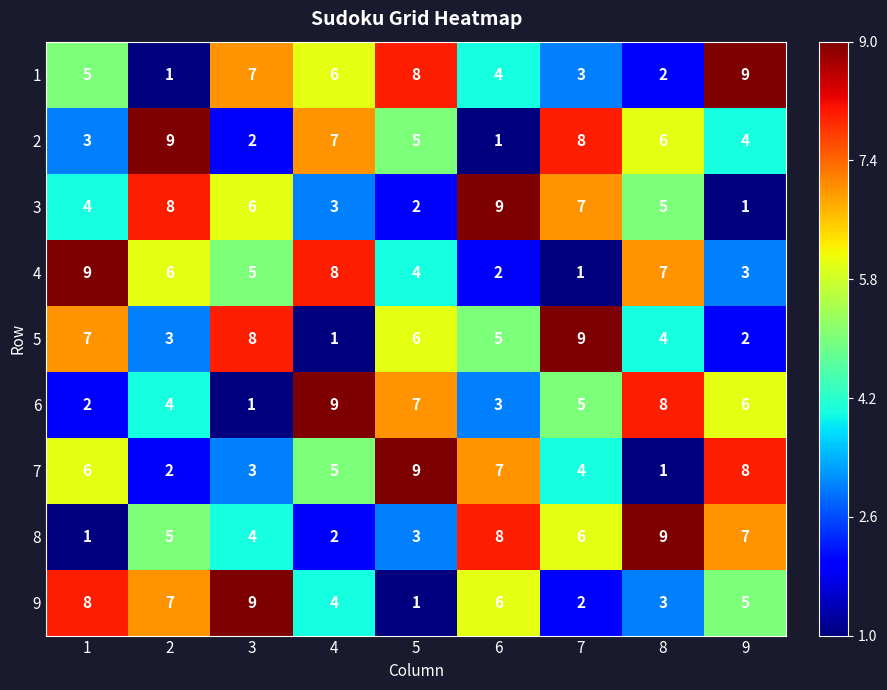

What is the difference between the highest and lowest values at 9?

8